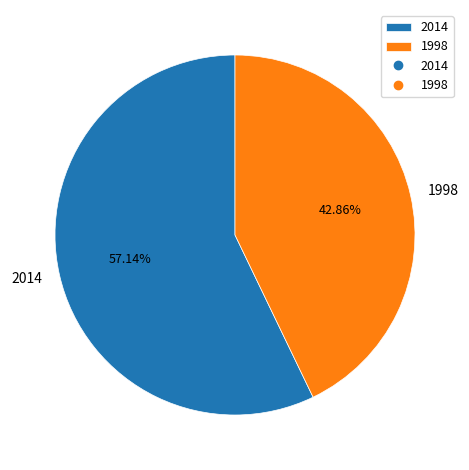

To the nearest percent, what is the average slice percentage?

50%